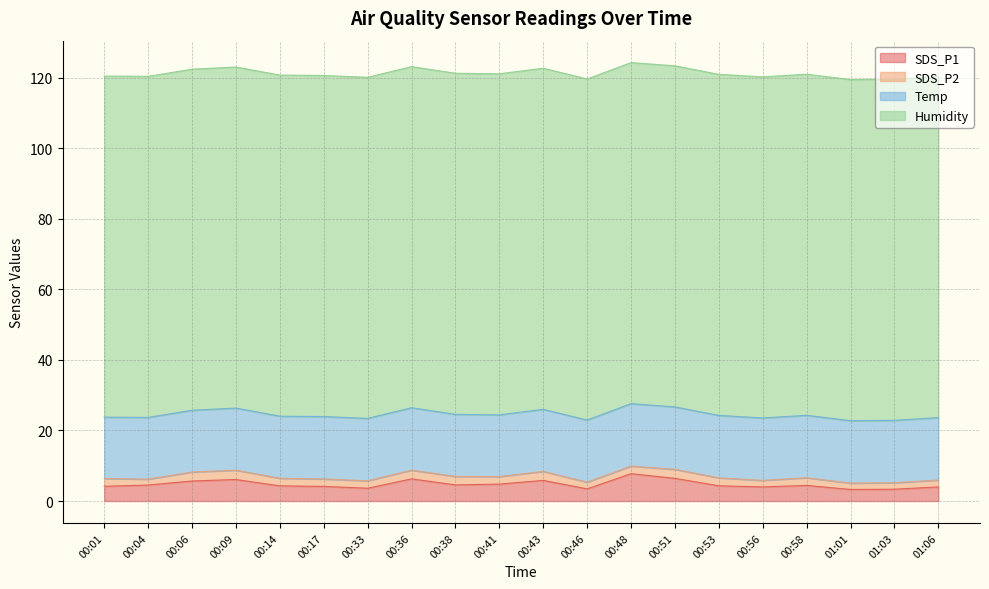

The SDS_P1 series shows 7.4 at 00:04. True or false?

False